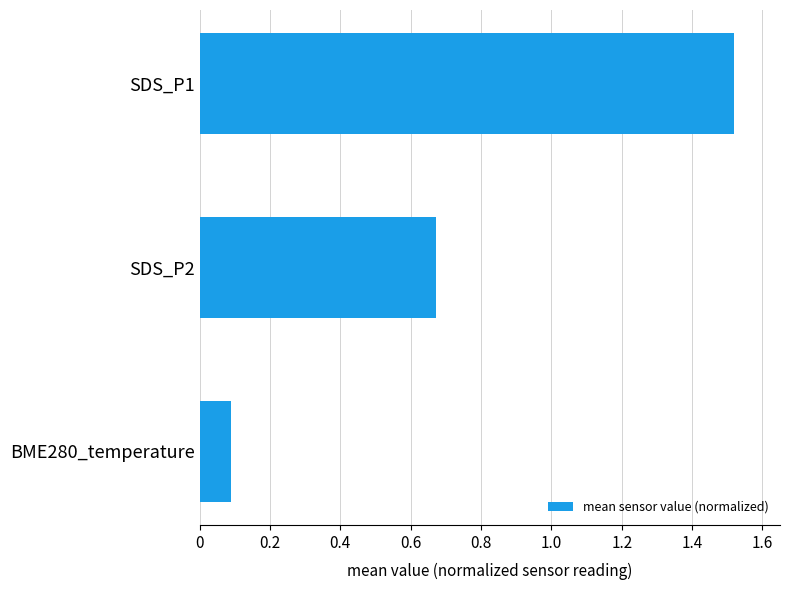

True or false: the data shows 0.3 at SDS_P2.

False